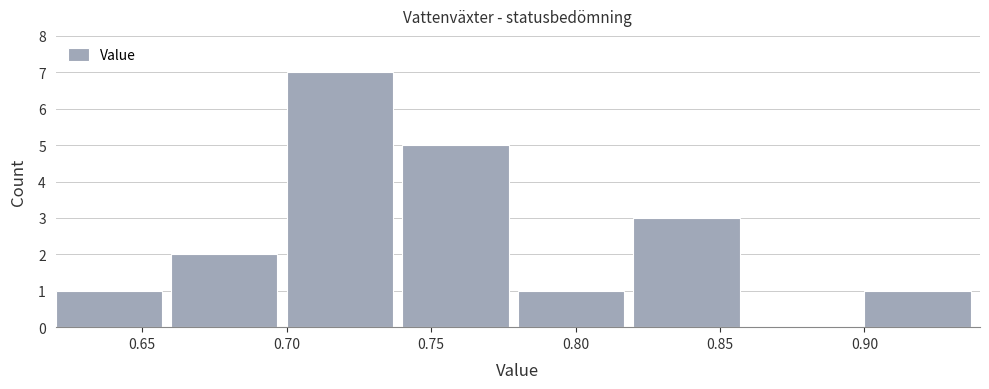

Reading left to right, transcribe this chart: for each bar, give the range it covers on the x-axis and its height. The values are not printed on the chart, so give them approximately, as read against the axis.

0.62 to 0.66: 1
0.66 to 0.70: 2
0.70 to 0.74: 7
0.74 to 0.78: 5
0.78 to 0.82: 1
0.82 to 0.86: 3
0.86 to 0.90: 0
0.90 to 0.94: 1